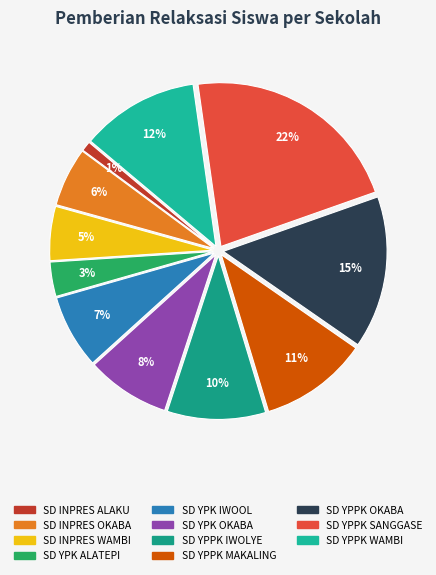

To the nearest percent, what percentage of the pie is SD INPRES WAMBI?

5%